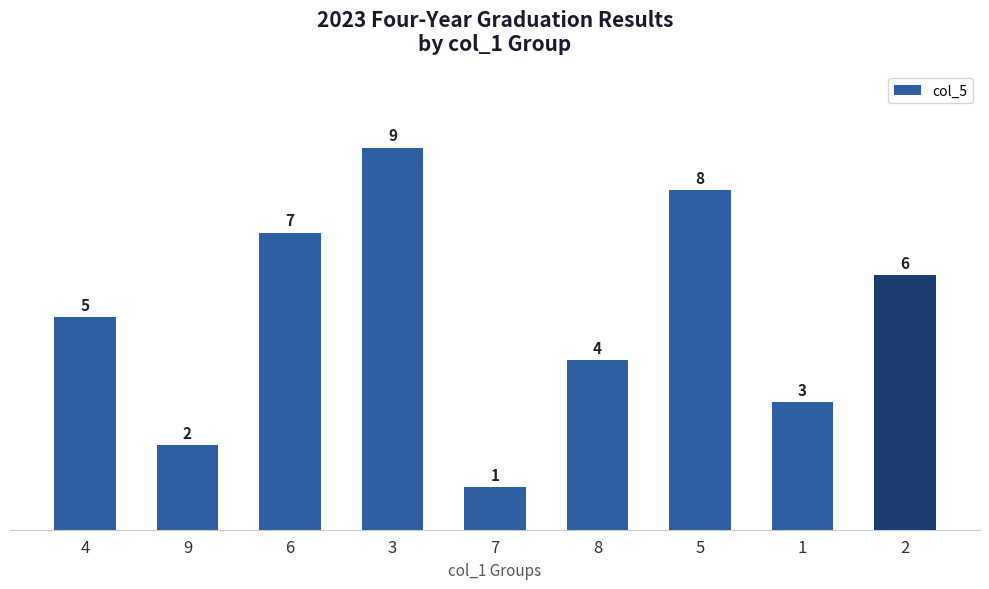

What is the change in value from 5 to 1?

-5